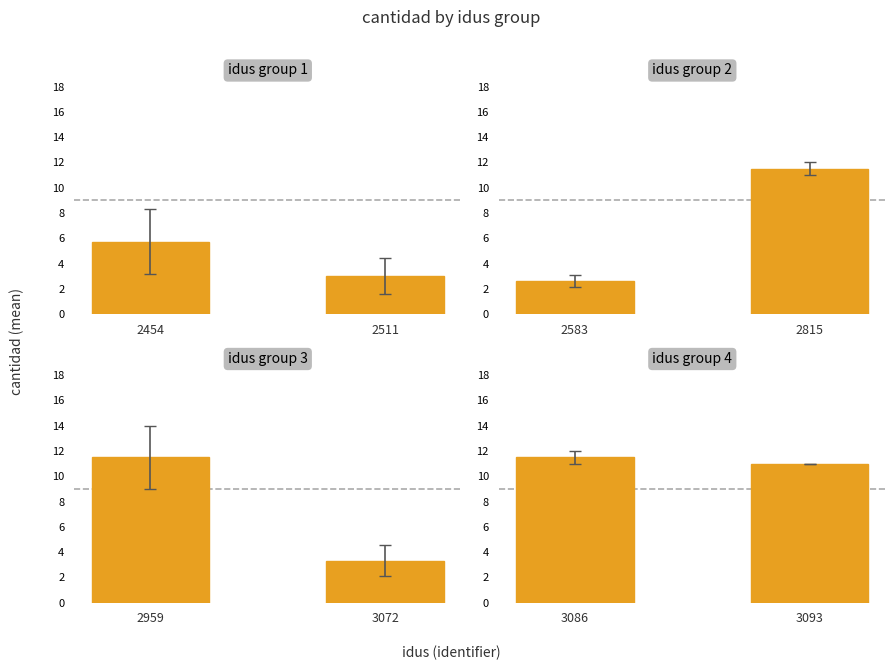

What value does the Panel 1 series have at 2454?

5.8